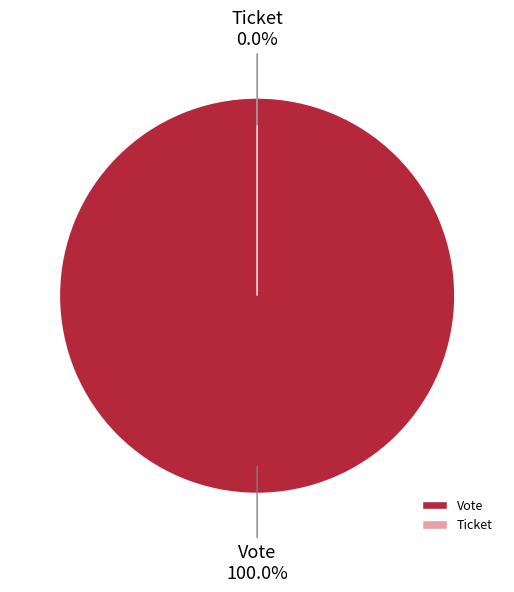

To the nearest percent, what is the difference between the Ticket and Vote slice percentages?

100%